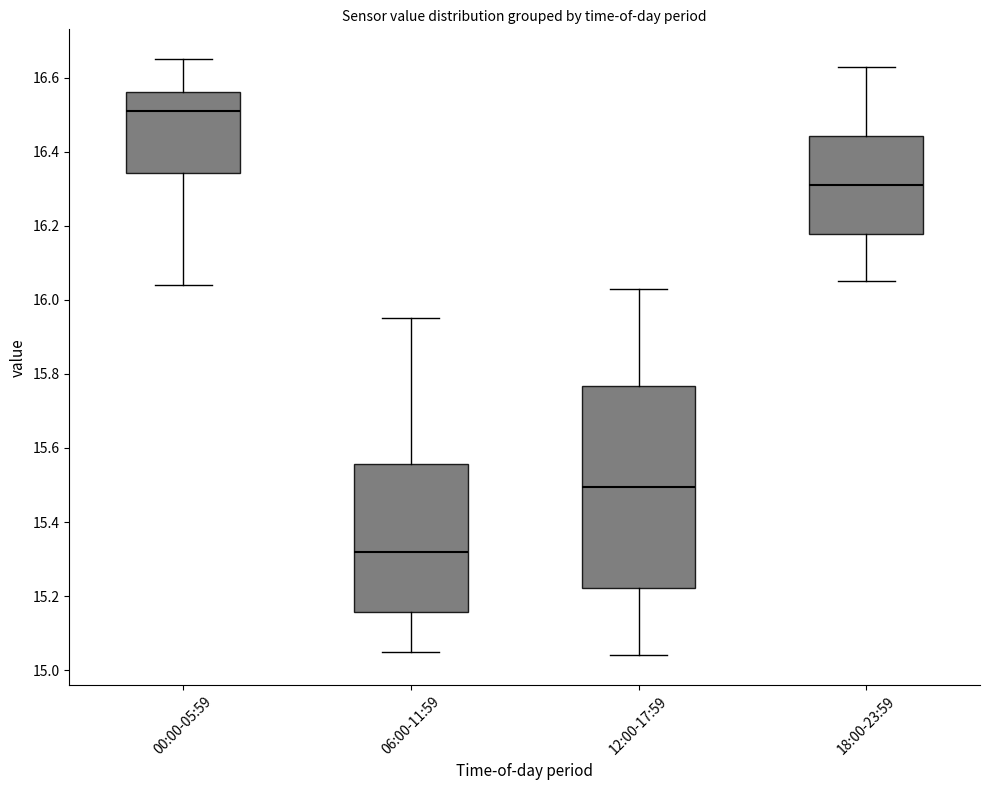

Reading left to right, read every box against the y-axis: the position of its median line, the range the box covers, and the ends of its whiskers. The values are not printed on the chart, so give them approximately, as read against the axis.

00:00-05:59: median 16.52, box 16.34 to 16.56, whiskers 16.04 to 16.66
06:00-11:59: median 15.32, box 15.16 to 15.56, whiskers 15.06 to 15.96
12:00-17:59: median 15.50, box 15.22 to 15.76, whiskers 15.04 to 16.04
18:00-23:59: median 16.32, box 16.18 to 16.44, whiskers 16.06 to 16.64